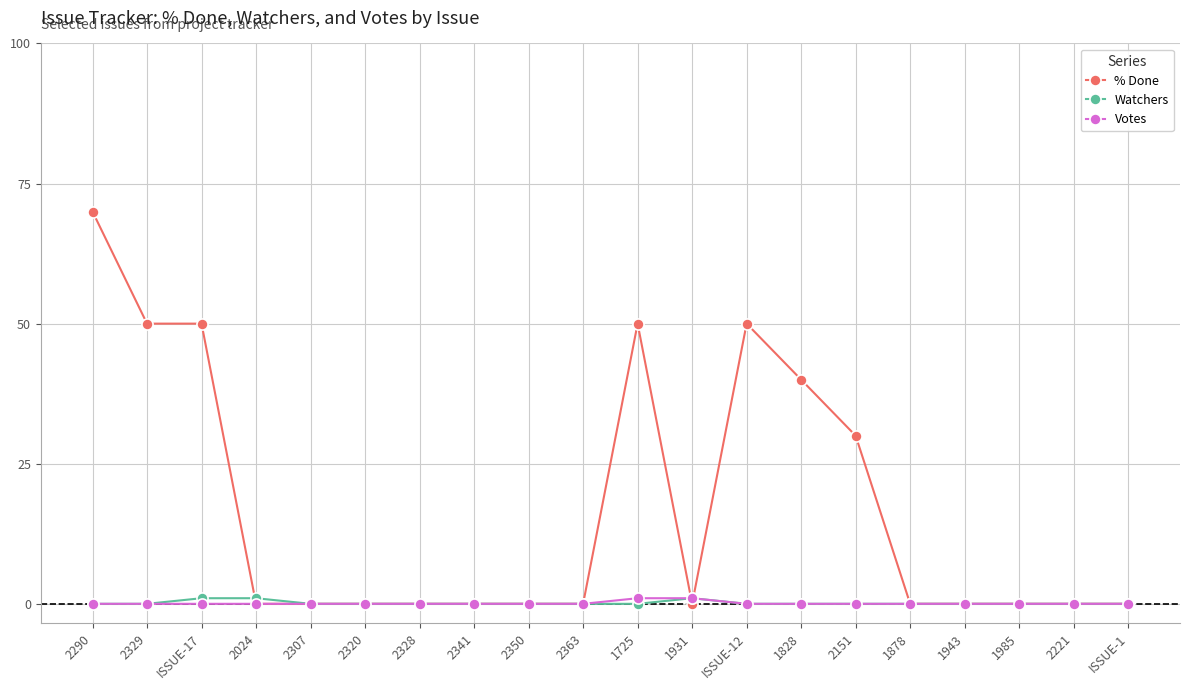

Reading left to right, transcribe all the data shown in this chart.

% Done: 70	50	50	0	0	0	0	0	0	0	50	0	50	40	30	0	0	0	0	0
Watchers: 0	0	1	1	0	0	0	0	0	0	0	1	0	0	0	0	0	0	0	0
Votes: 0	0	0	0	0	0	0	0	0	0	1	1	0	0	0	0	0	0	0	0